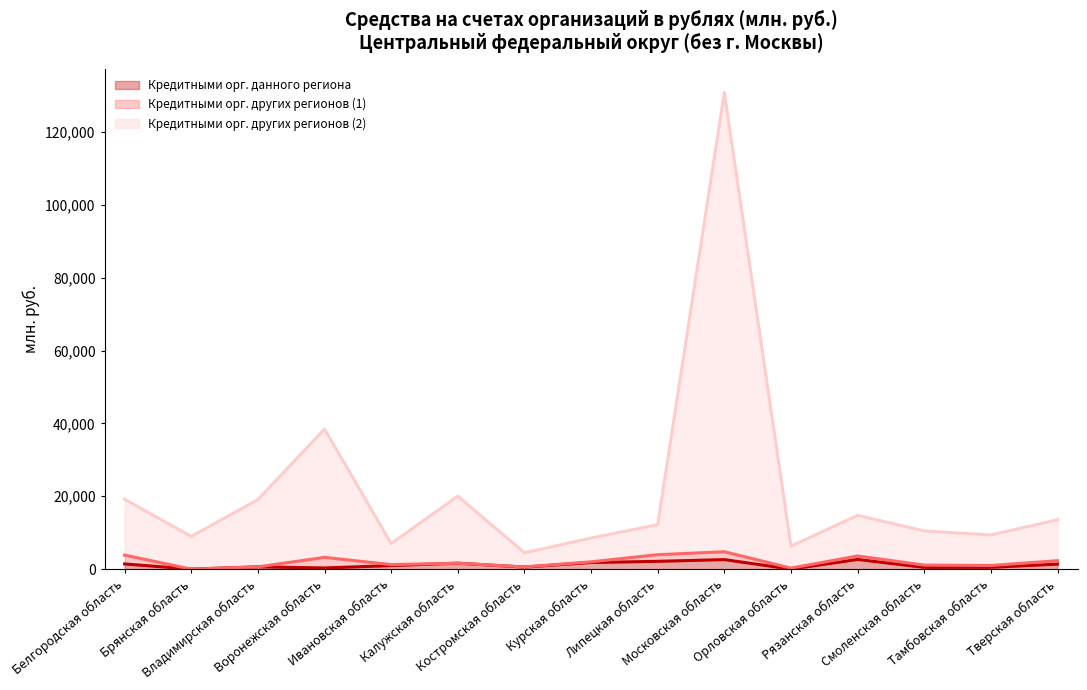

What are all the series names shown in the legend?

Кредитными орг. данного региона, Кредитными орг. других регионов (1), Кредитными орг. других регионов (2)